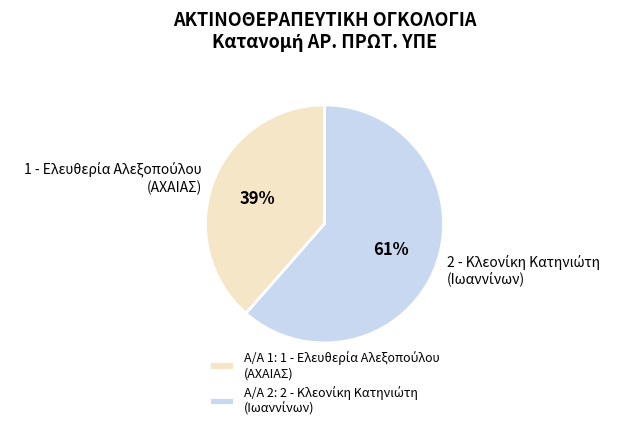

To the nearest percent, what is the average slice percentage?

50%